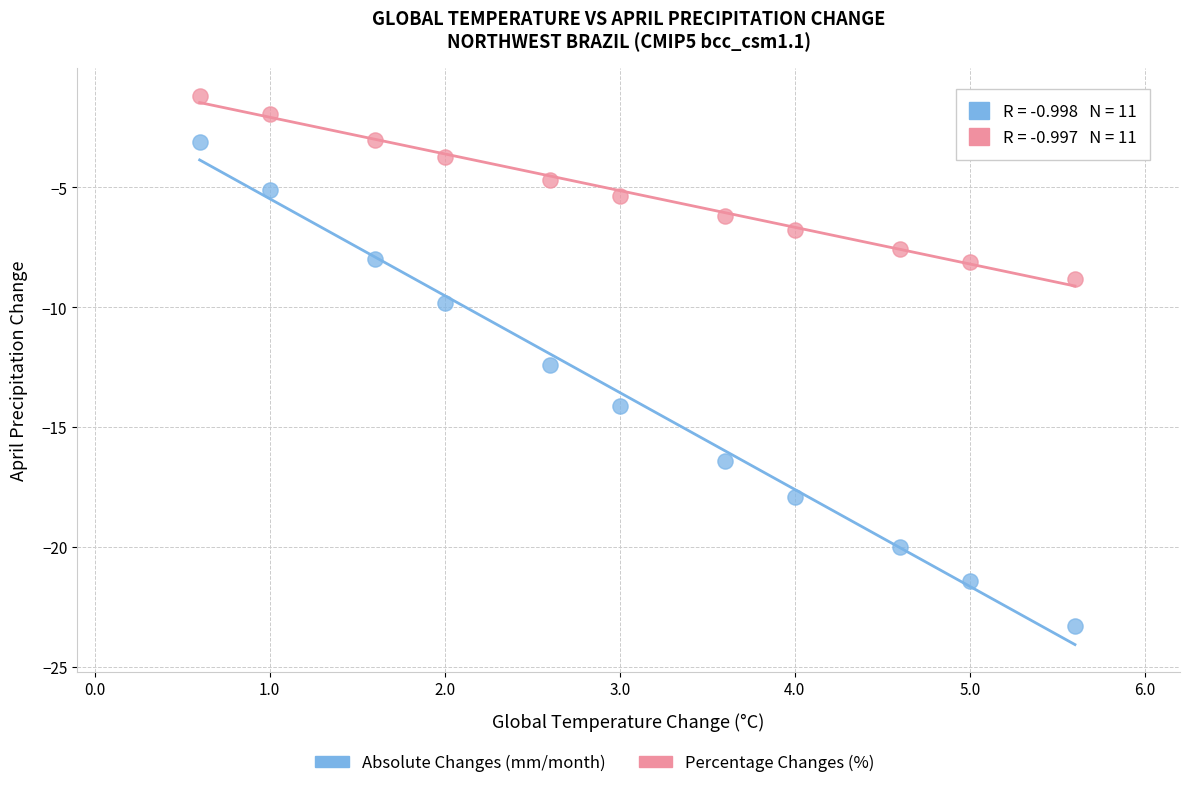

Across all data points, what is the range of Y values (max minus min)?

22.1